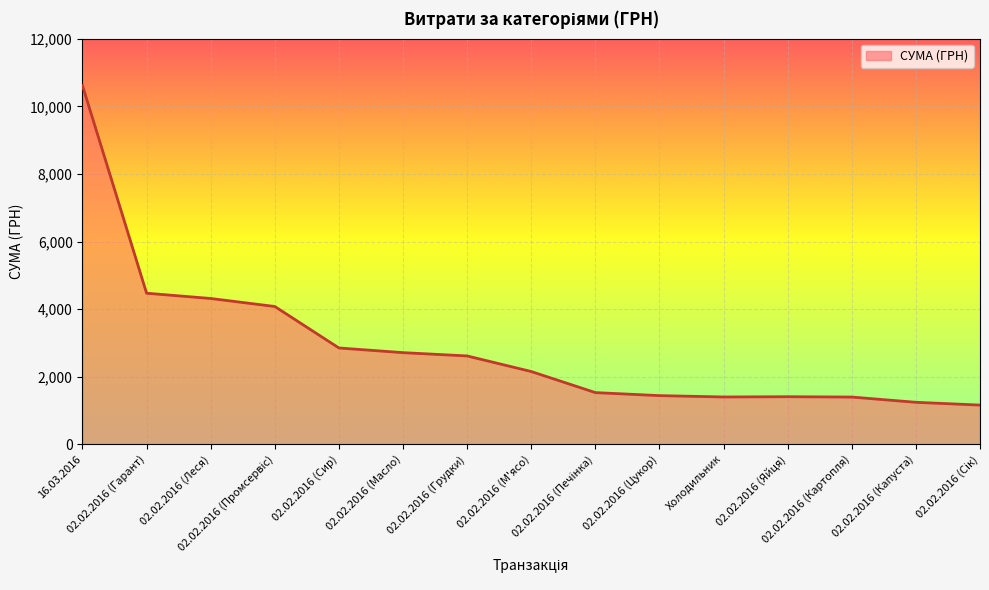

What is the minimum value shown in the chart?

1160.0